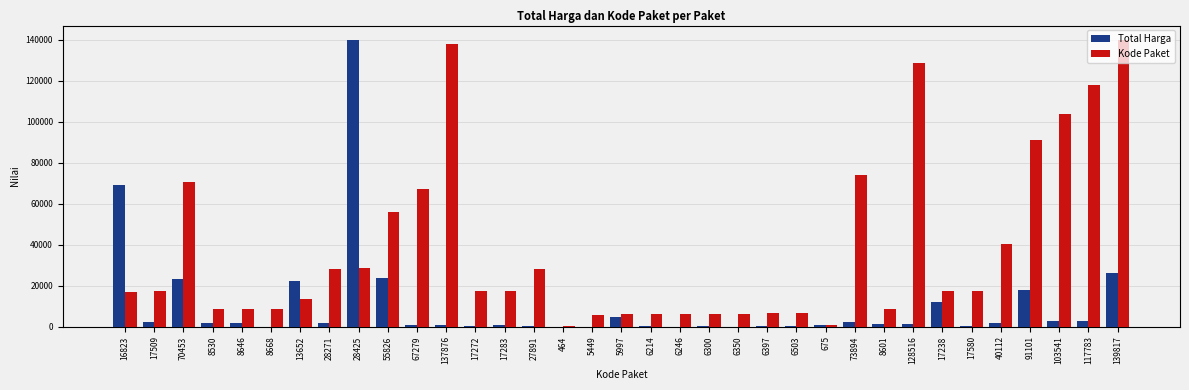

What is the greatest value displayed?

139817.0